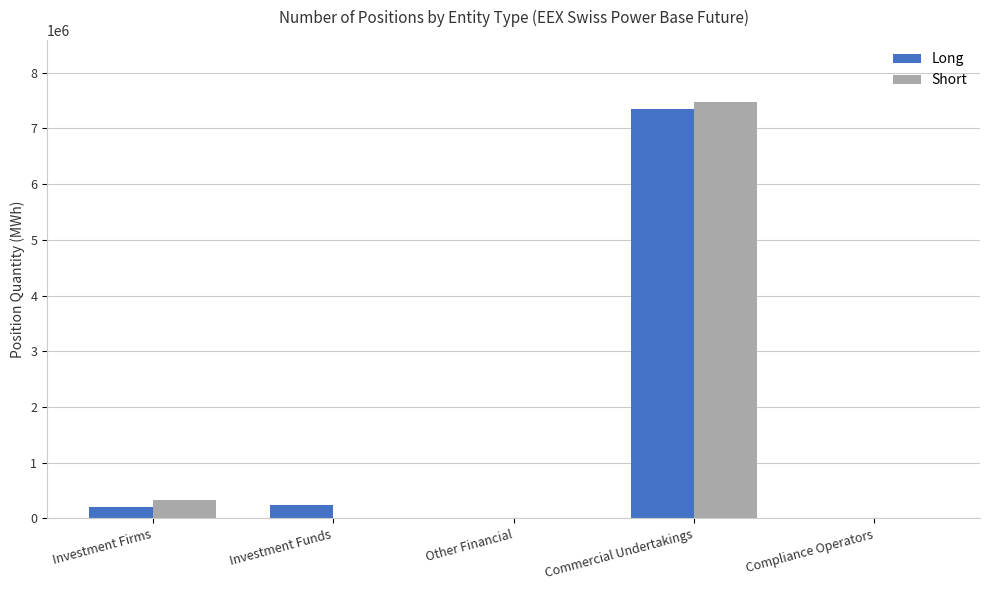

How many groups of bars are there?

5